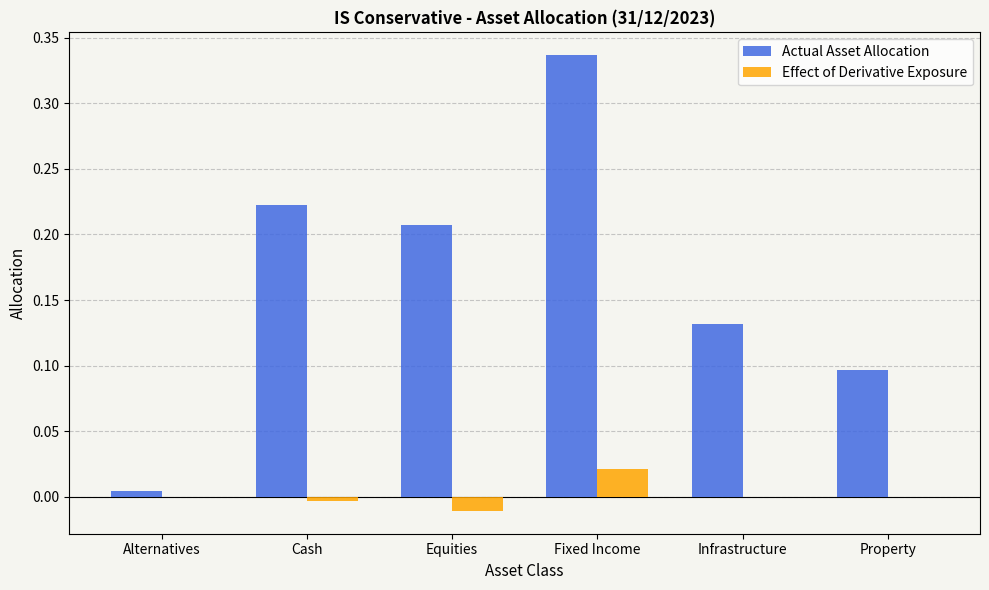

At which category does the chart reach its peak across all series?

Fixed Income